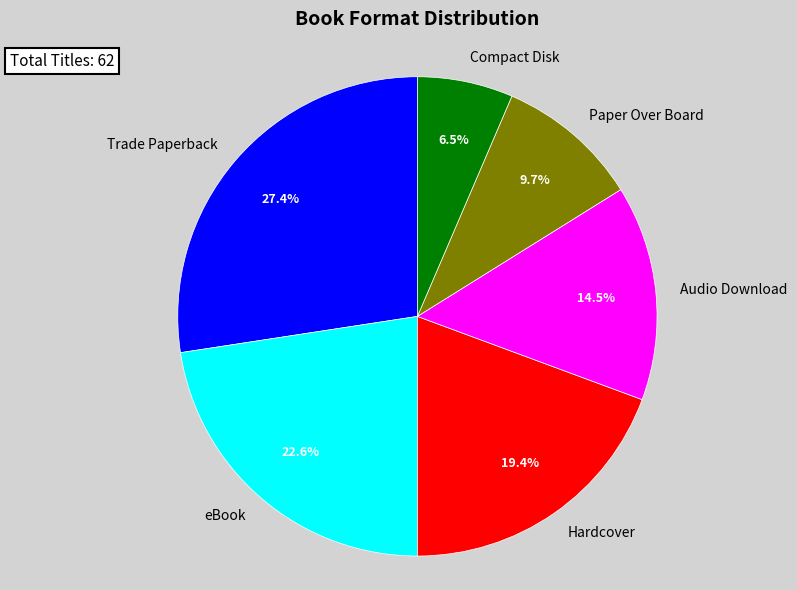

Is it true that Paper Over Board is 1% of the pie?

False